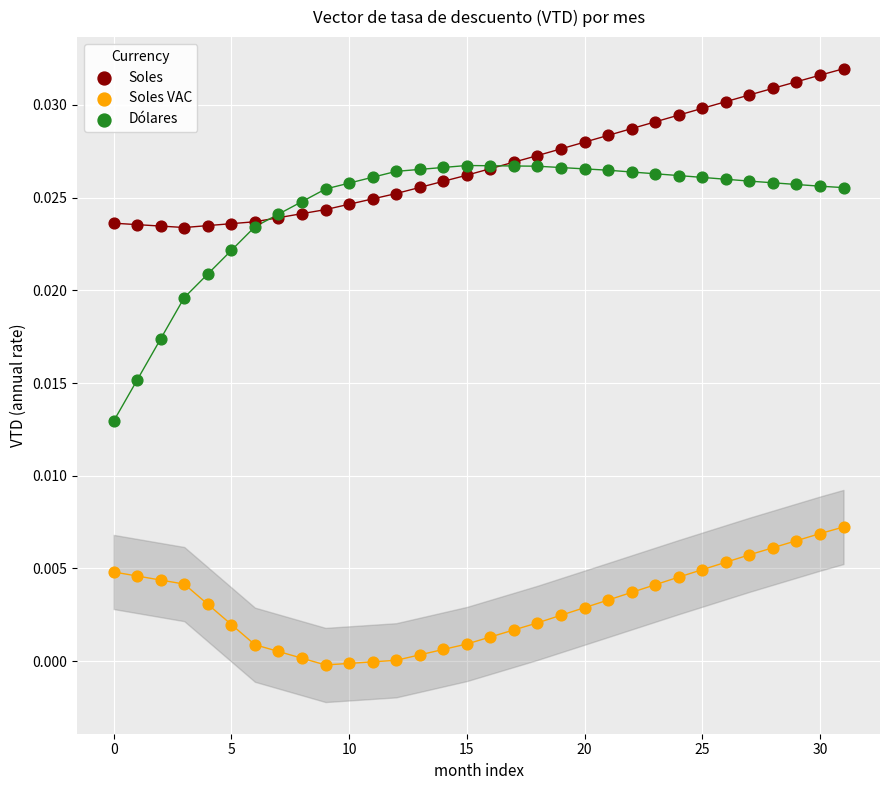

Which series has the widest spread of Y values?

Dólares